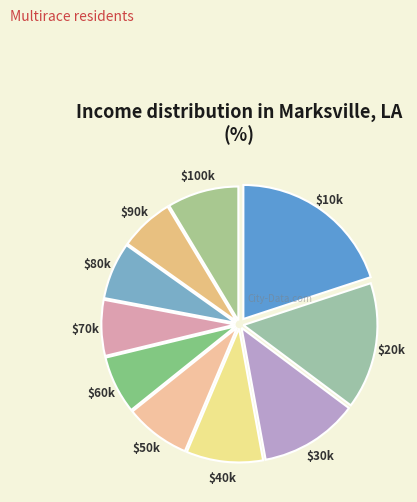

True or false: $50k accounts for 8% of the total.

True